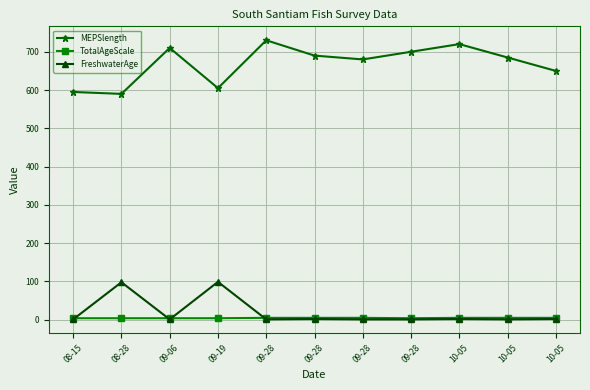

Where does the MEPSlength series first go above 685?

09-06